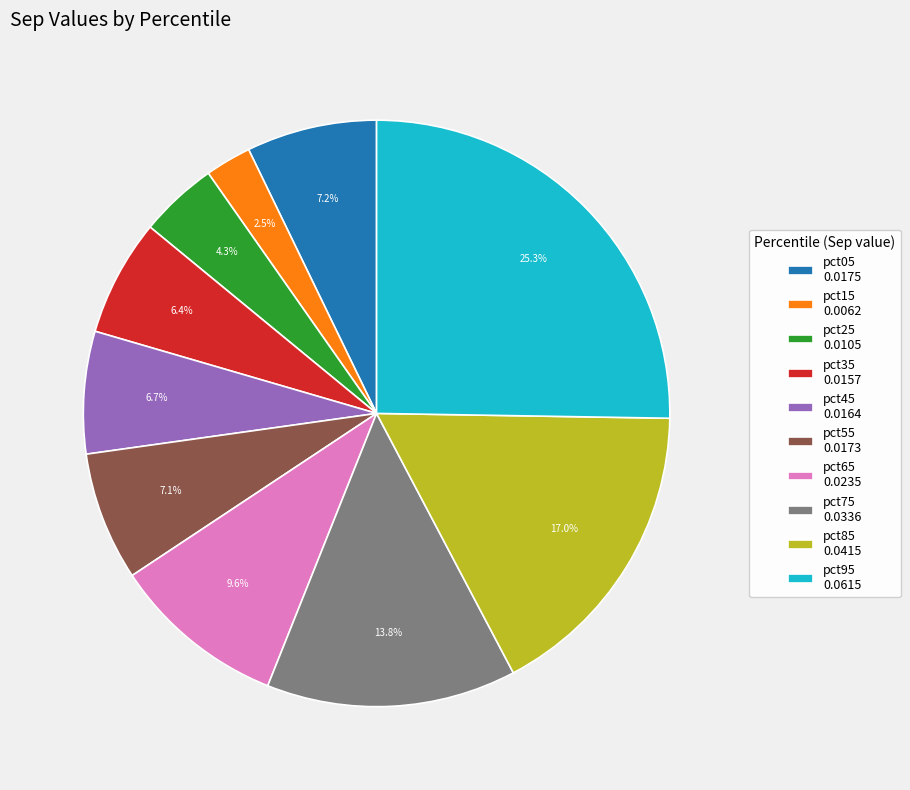

What percentage is the pct75 slice, to the nearest percent?

14%